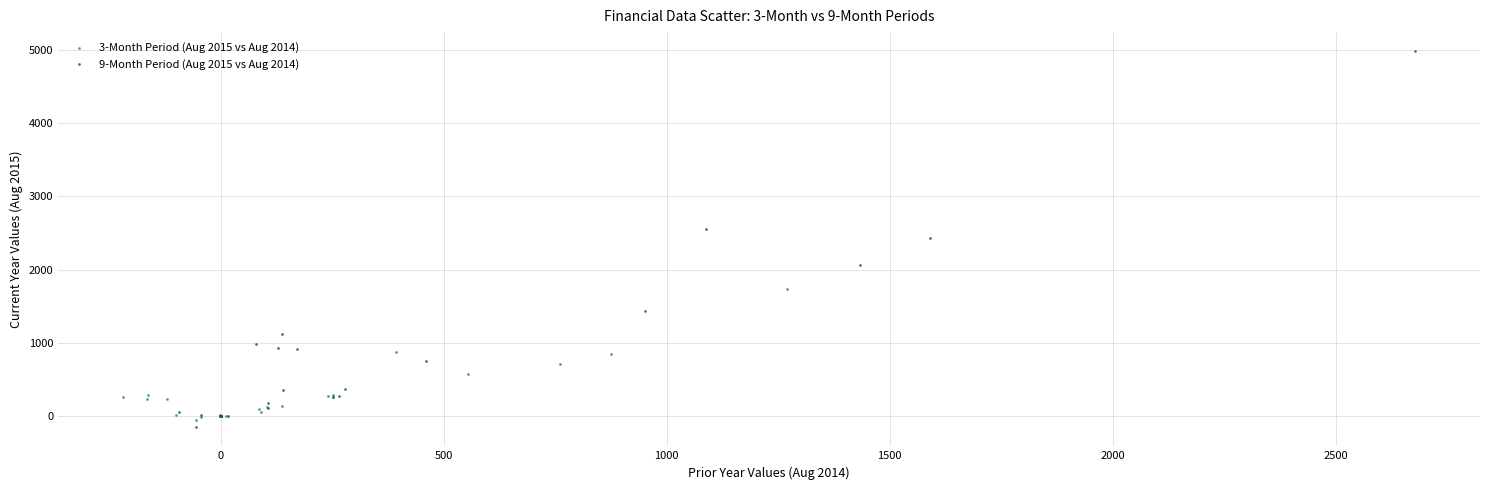

Which series reaches the minimum Y coordinate?

9-Month Period (Aug 2015 vs Aug 2014)